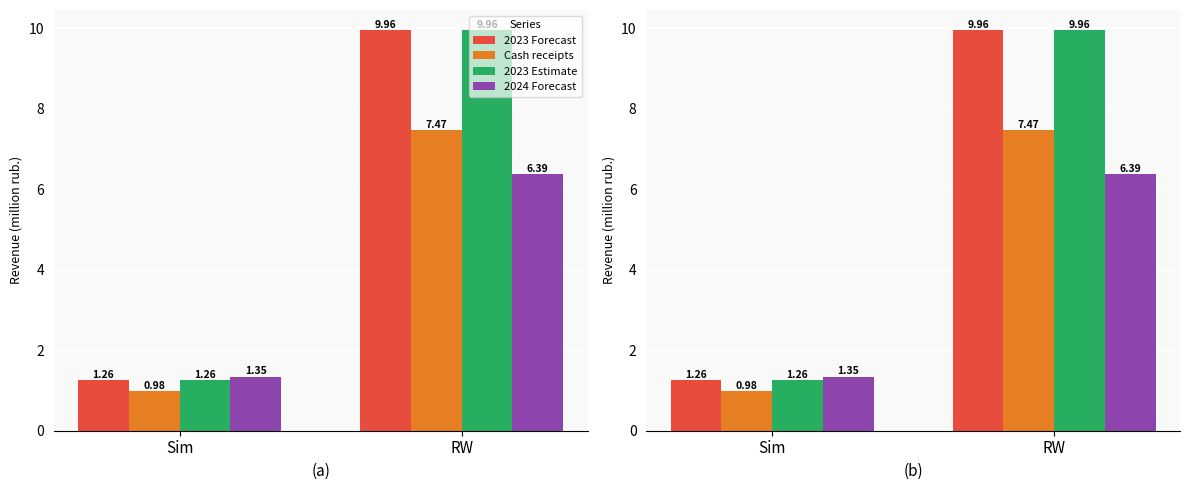

How many series are shown in this chart?

4